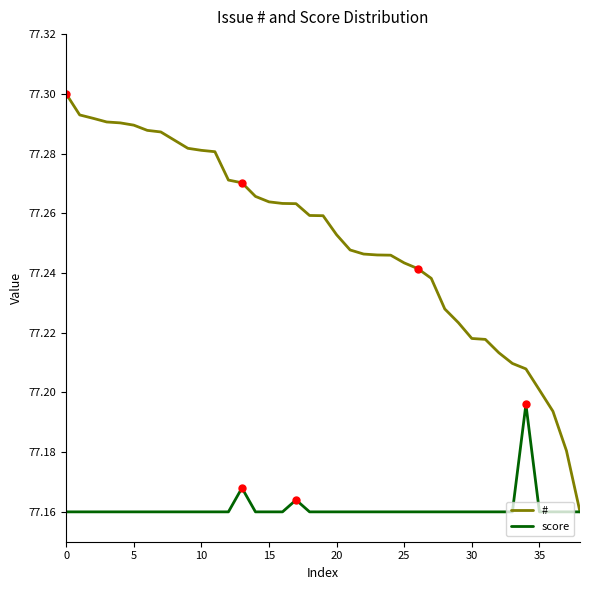

Rank the series by their maximum value, from highest to lowest.

#, score